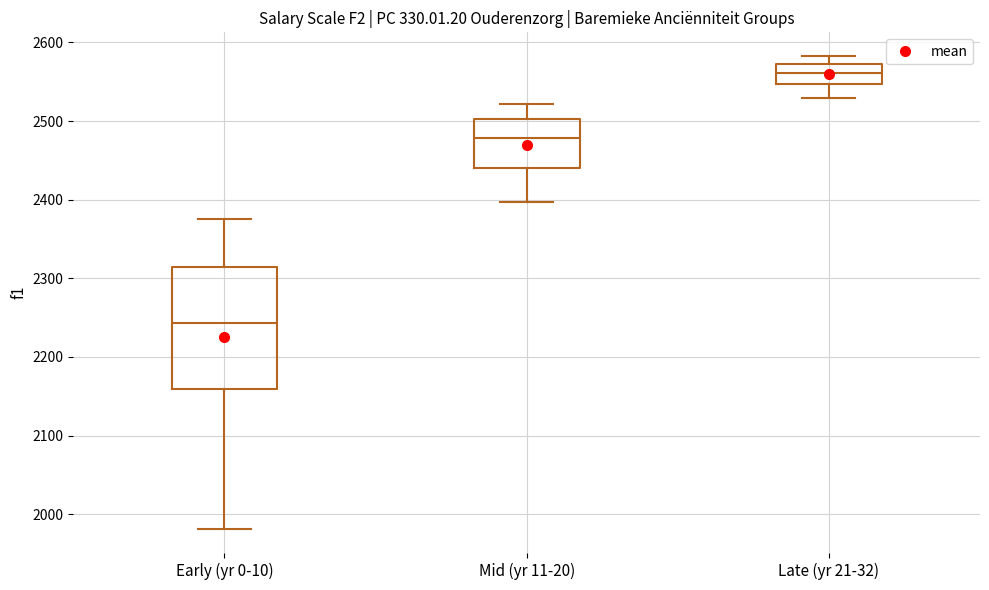

Comparing the boxes themselves (not the whiskers), which one is the tallest?

Early (yr 0-10)